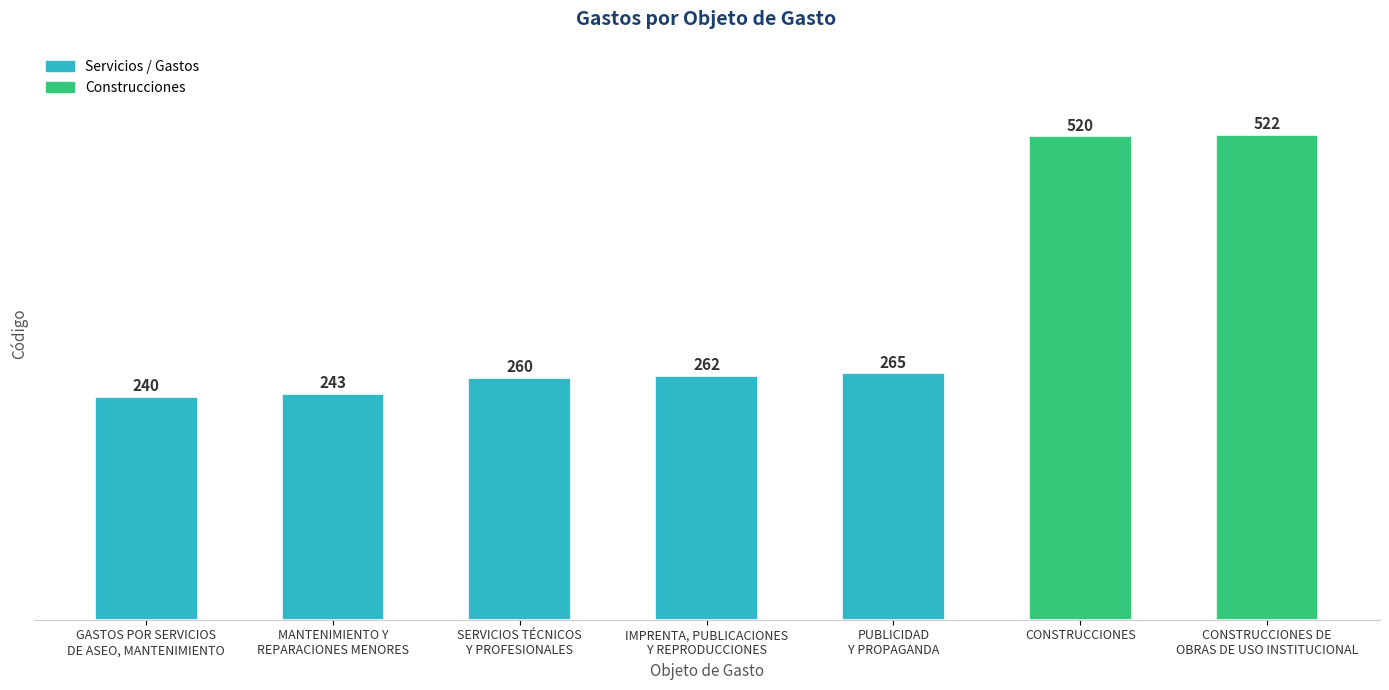

What is the ratio of the value at SERVICIOS TÉCNICOS
Y PROFESIONALES to the value at PUBLICIDAD
Y PROPAGANDA?

1.0